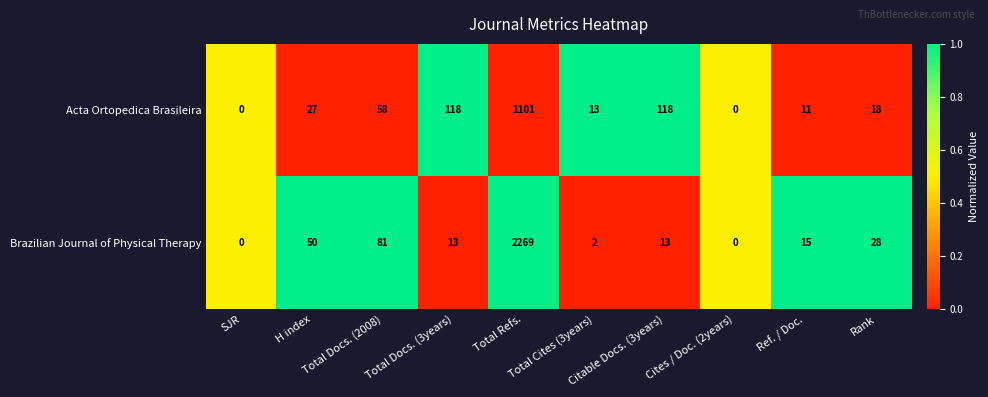

What is the greatest value displayed?

2269